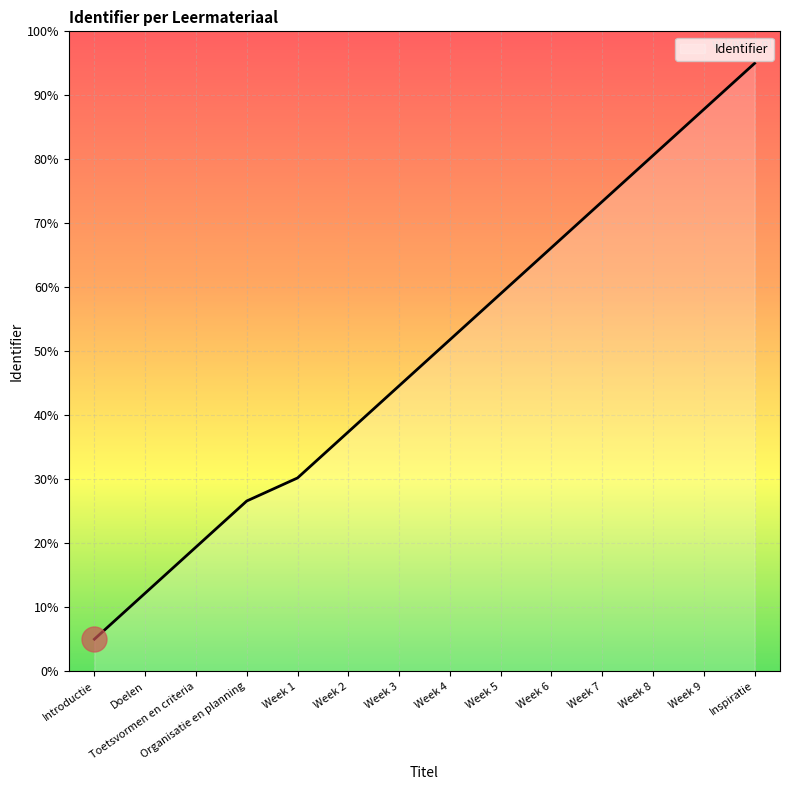

List the labels in order of value, largest first.

Inspiratie, Week 9, Week 8, Week 7, Week 6, Week 5, Week 4, Week 3, Week 2, Week 1, Organisatie en planning, Toetsvormen en criteria, Doelen, Introductie